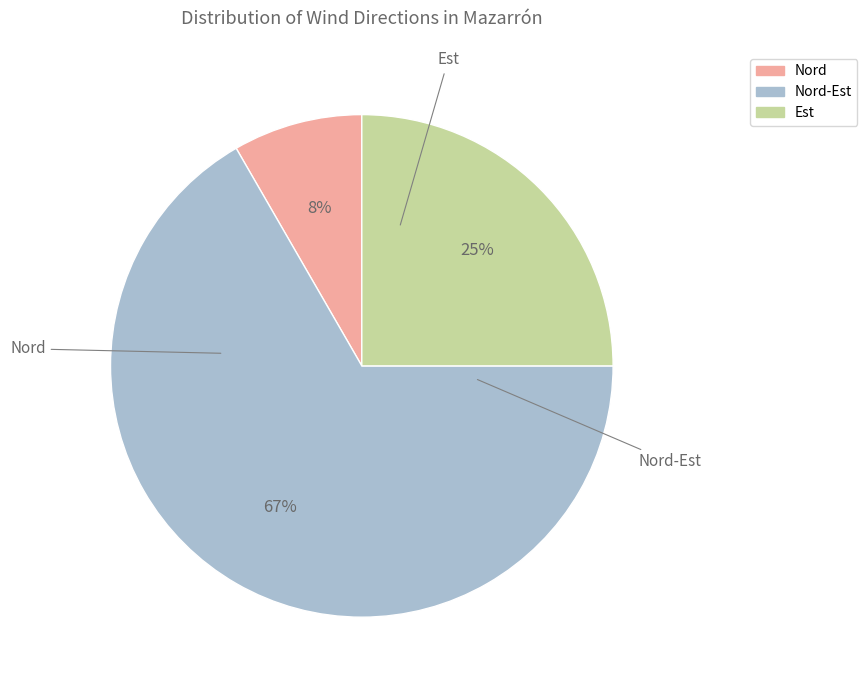

To the nearest percent, what is the average slice percentage?

33%